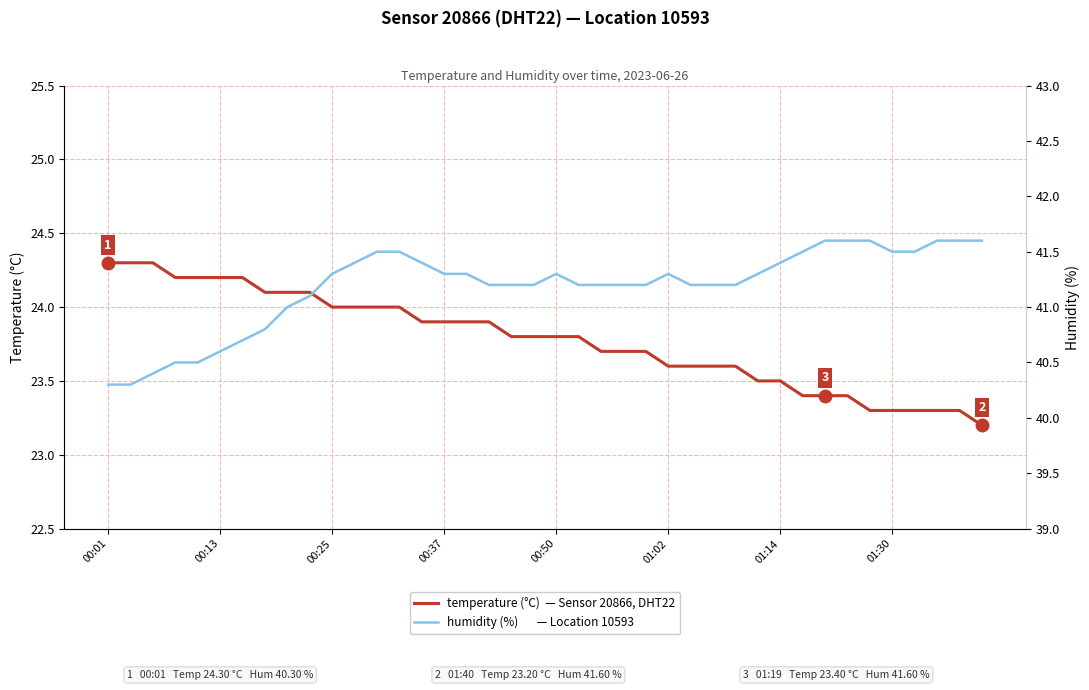

True or false: temperature and humidity intersect in this chart.

False